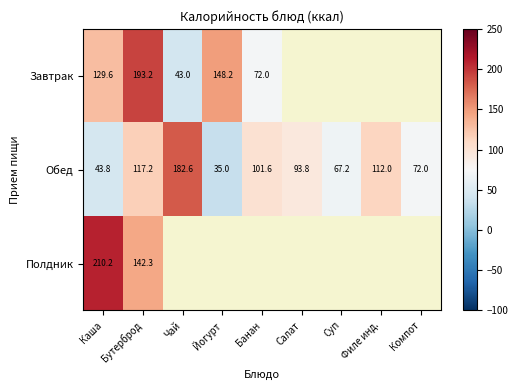

What is the maximum value shown in the chart?

210.2